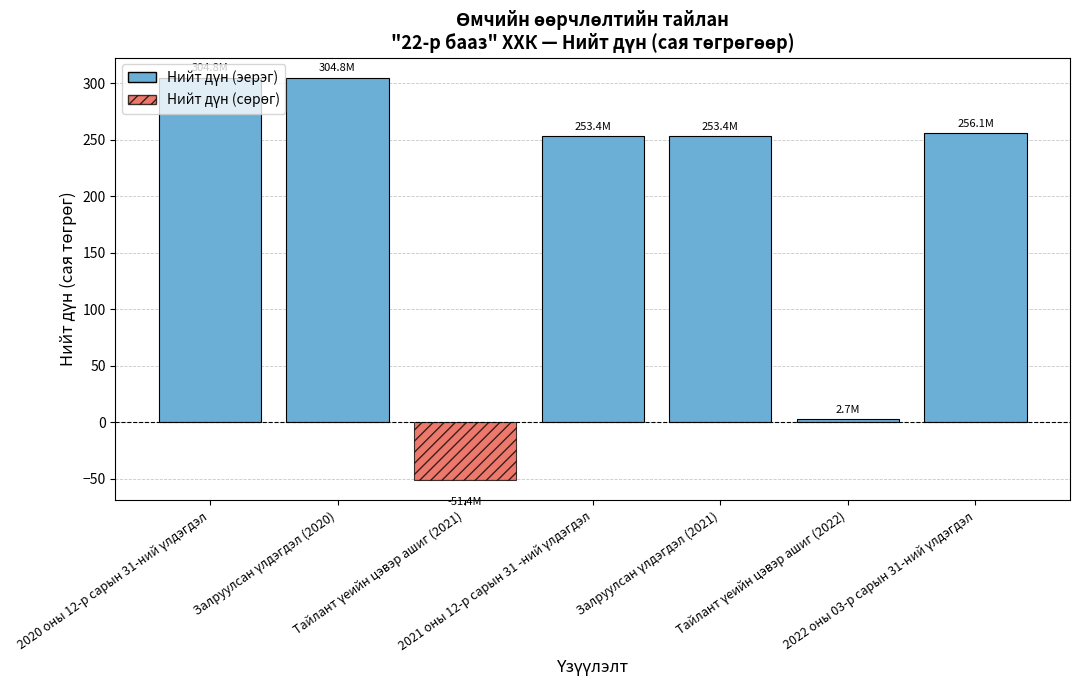

What is the value of the 1st bar from the left?

304.8